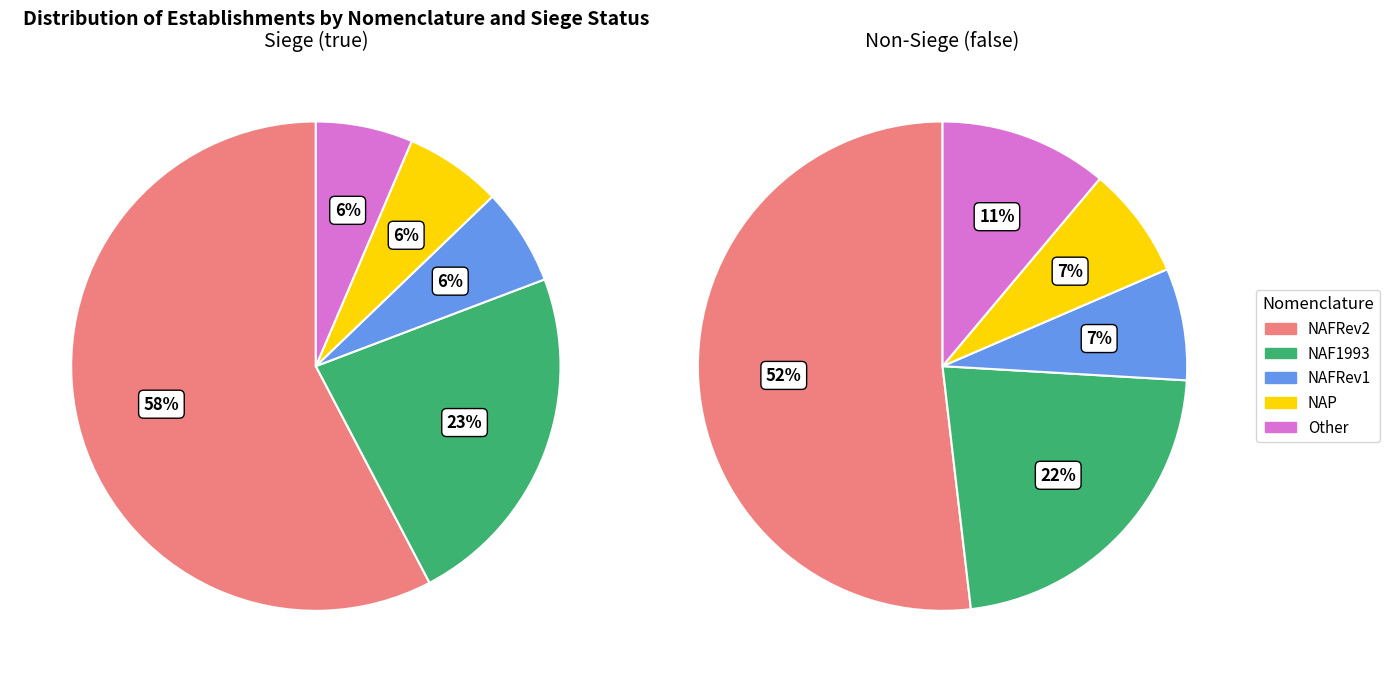

The NAP slice represents 6% of the pie. True or false?

True